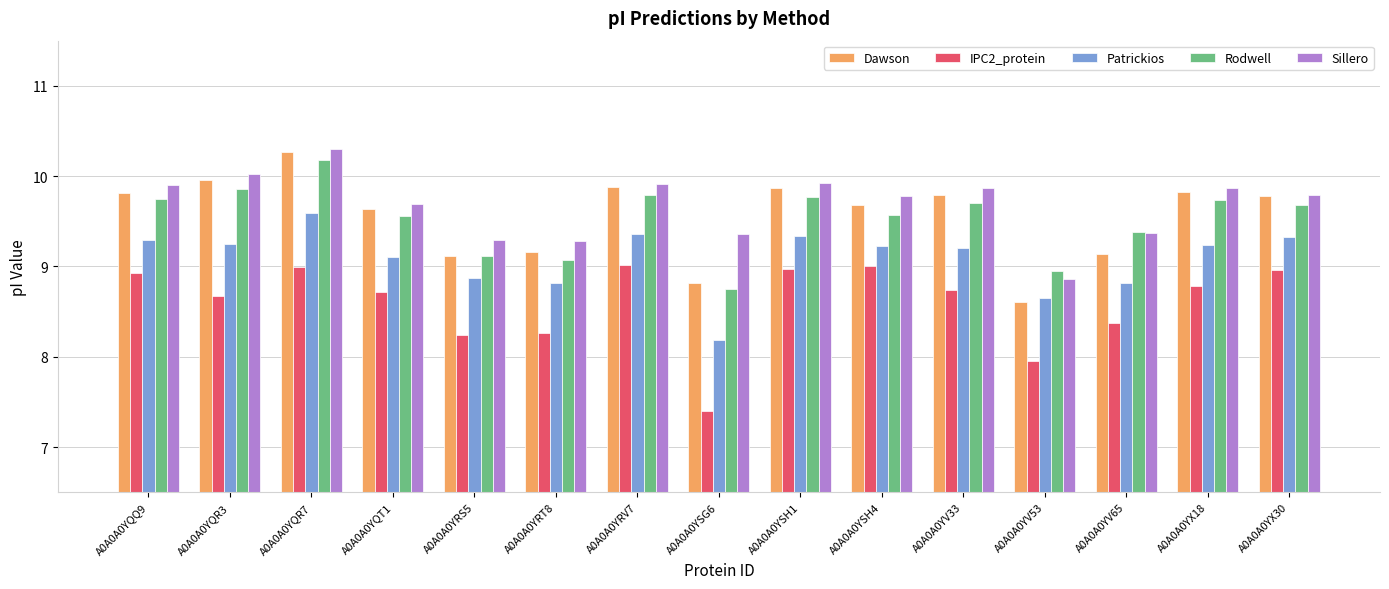

What is the label of the 12th bar from the right?

A0A0A0YQT1